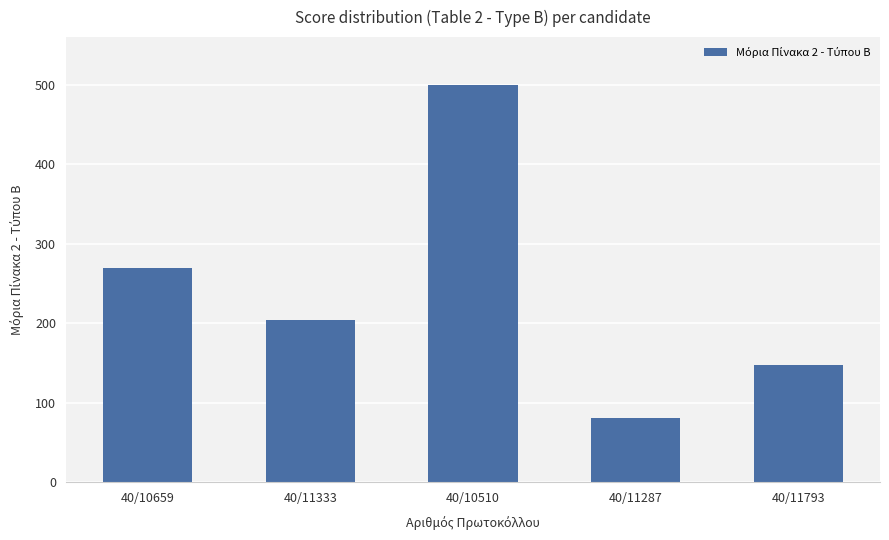

What is the label of the 5th bar from the left?

40/11793